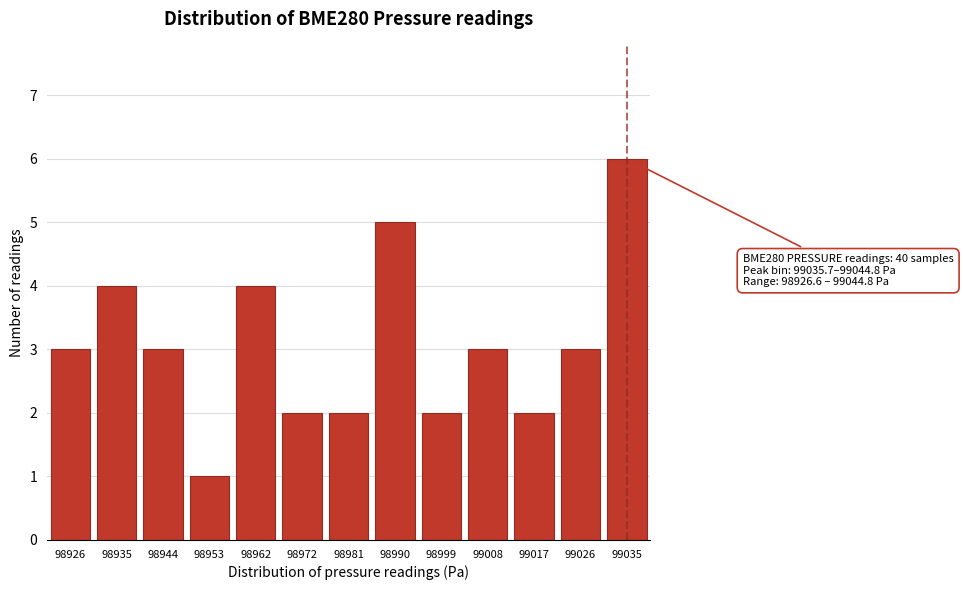

Reading left to right, transcribe all the data shown in this chart.

3	4	3	1	4	2	2	5	2	3	2	3	6